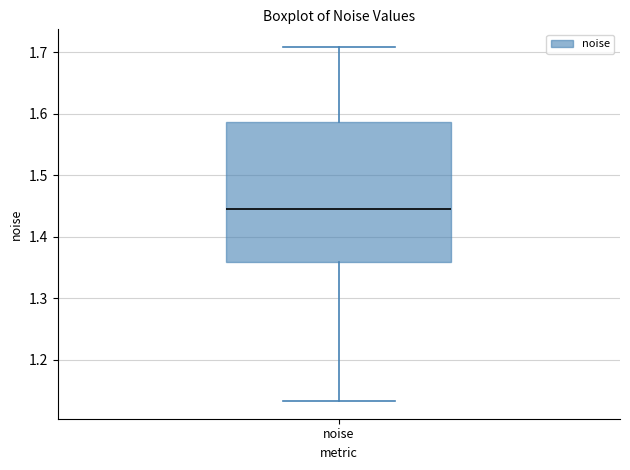

Read this box plot against the y-axis: the position of the median line, the range covered by the box, and the ends of both whiskers. The values are not printed on the chart, so give them approximately, as read against the axis.

median 1.45, box 1.36 to 1.59, whiskers 1.13 to 1.71